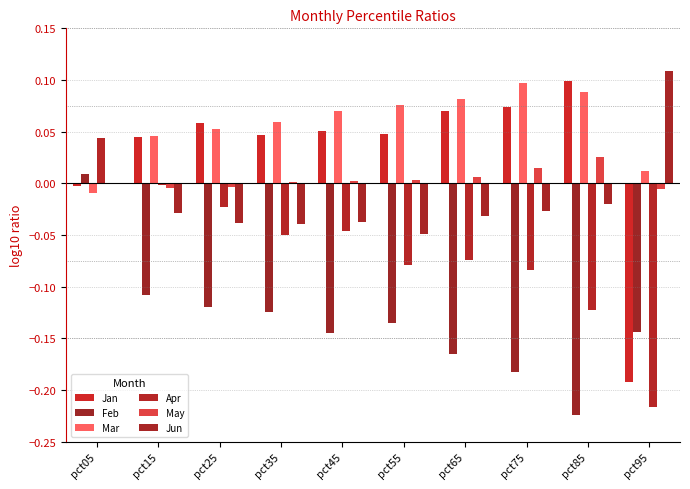

Which has a higher value, pct95 or pct15?

pct15